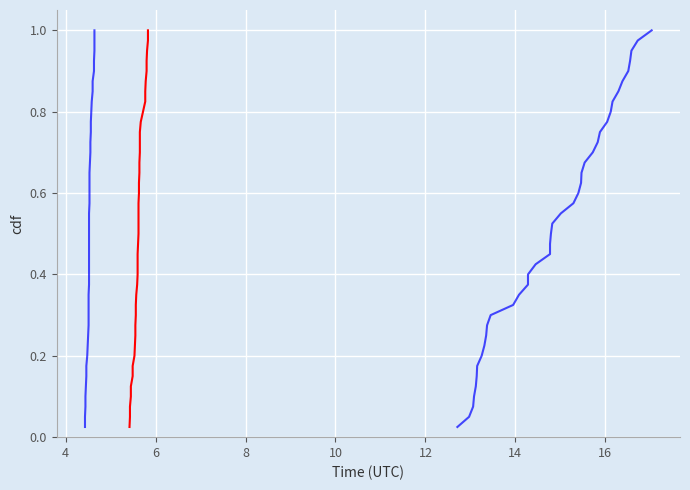

Is it true that X1_M11 equals 0.2 at 20?

False